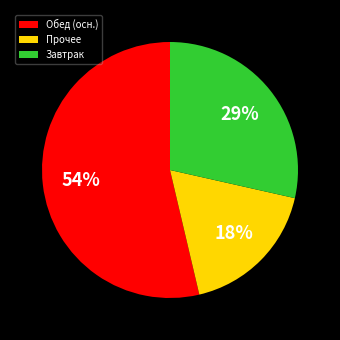

Approximately how many times larger is the value at Завтрак compared to Прочее?

1.6